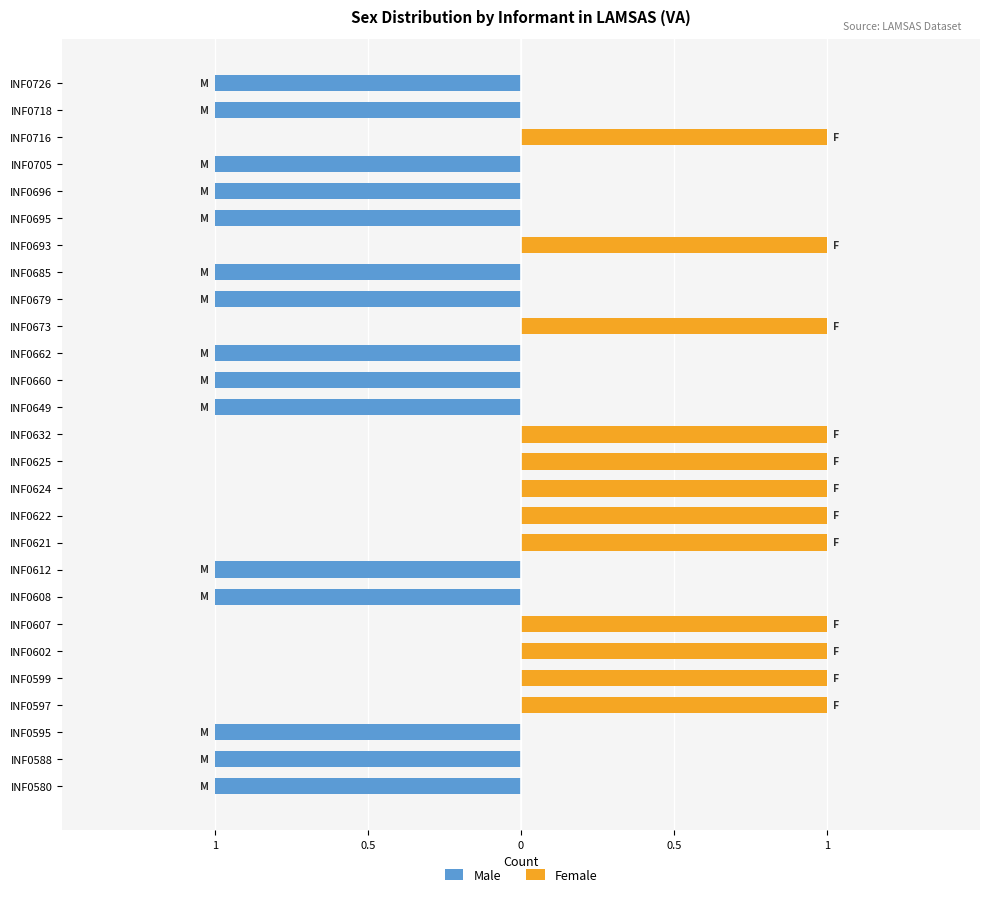

The Male series shows -2 at INF0705. True or false?

False